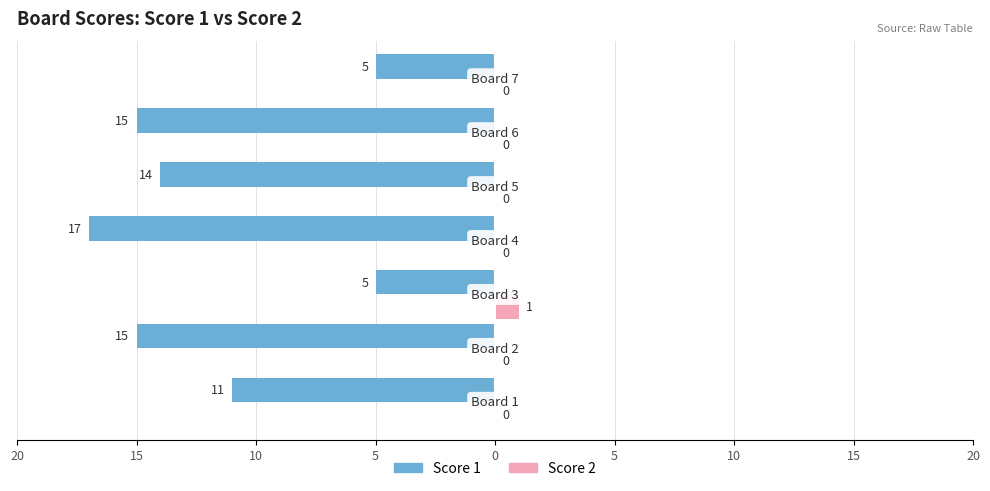

What are all the series names shown in the legend?

Score 1, Score 2